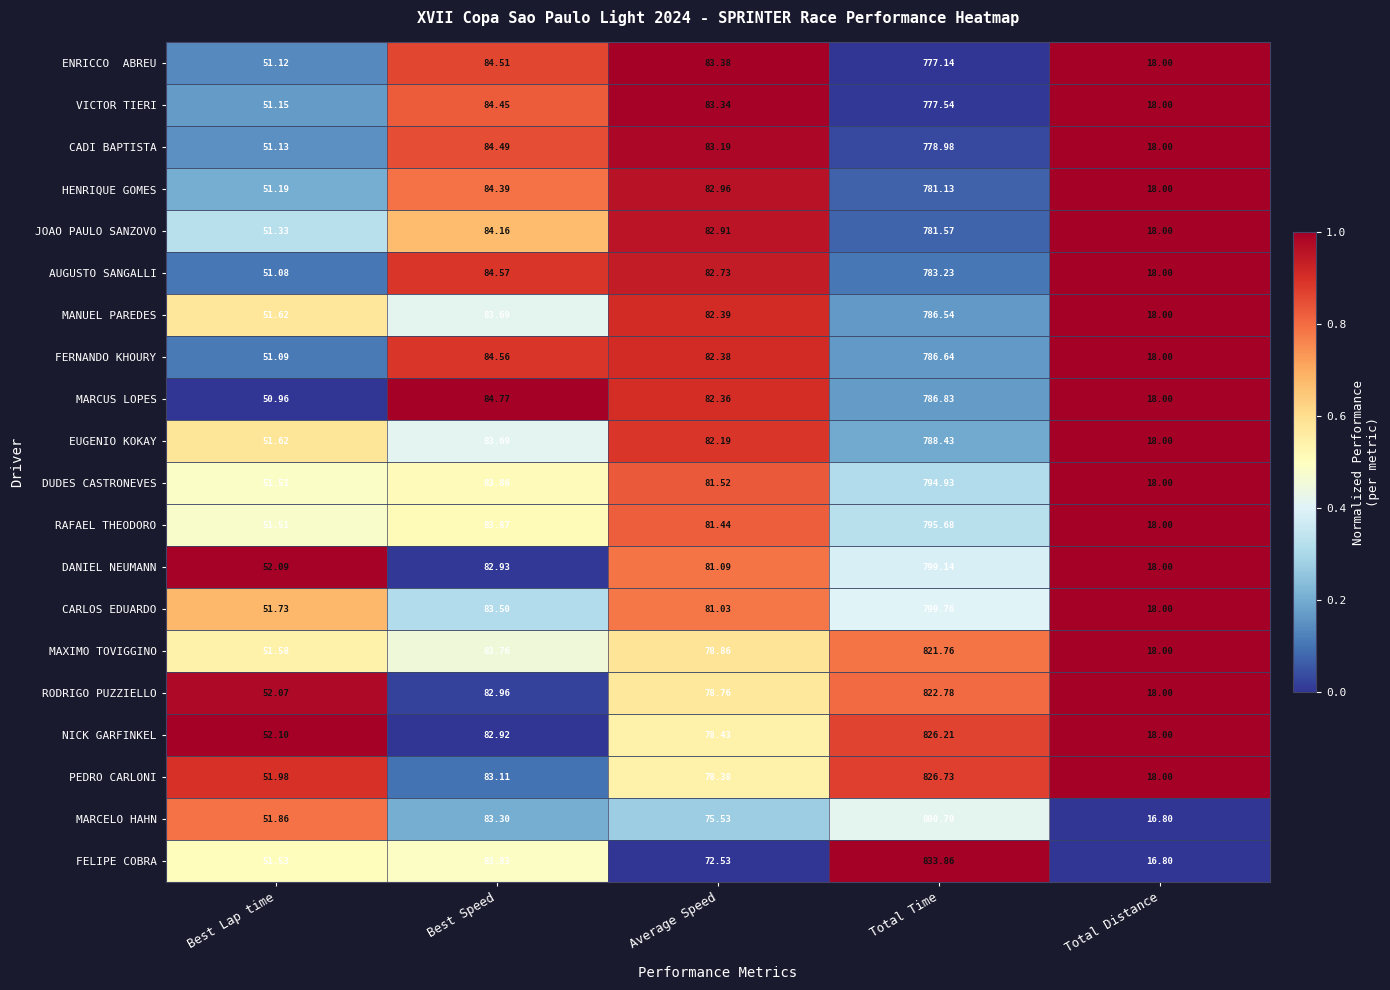

Which series has the widest spread of values?

FELIPE COBRA